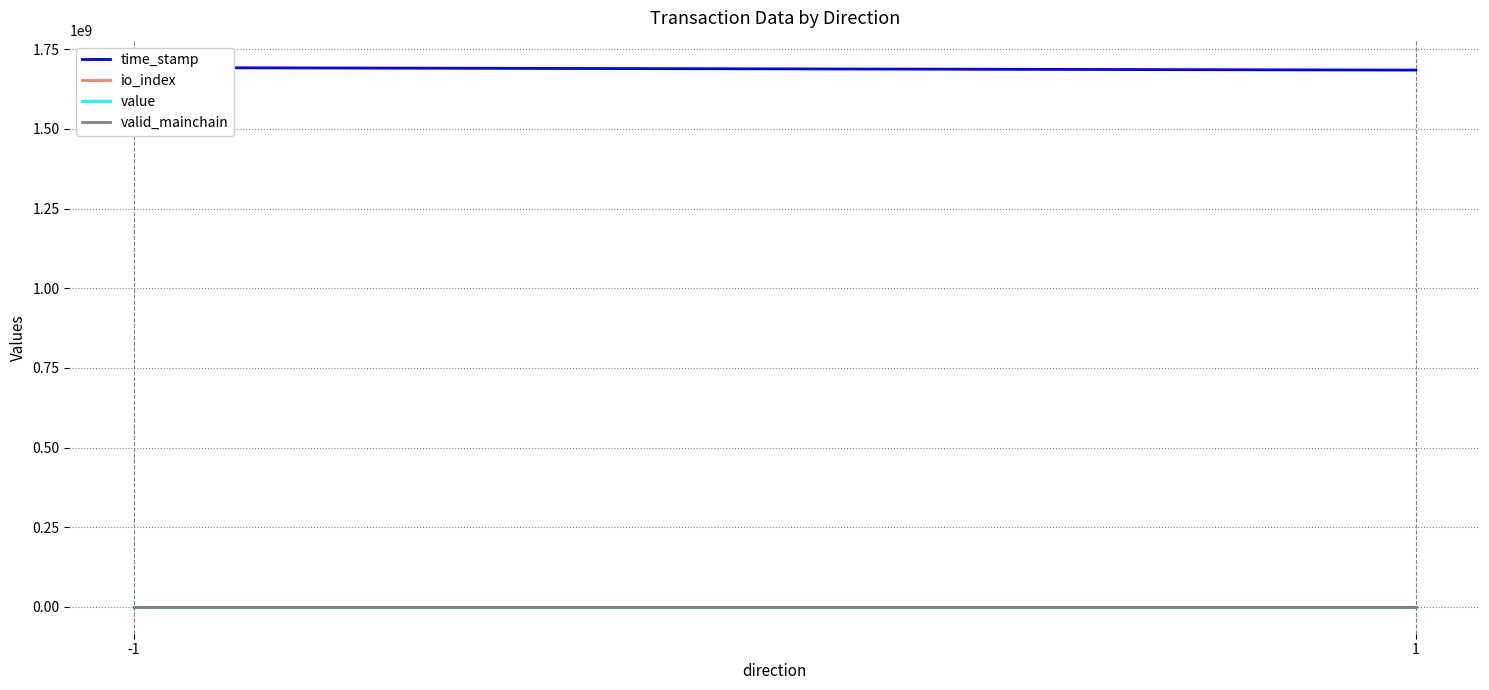

Between -1 and 1, which series saw the biggest shift?

time_stamp